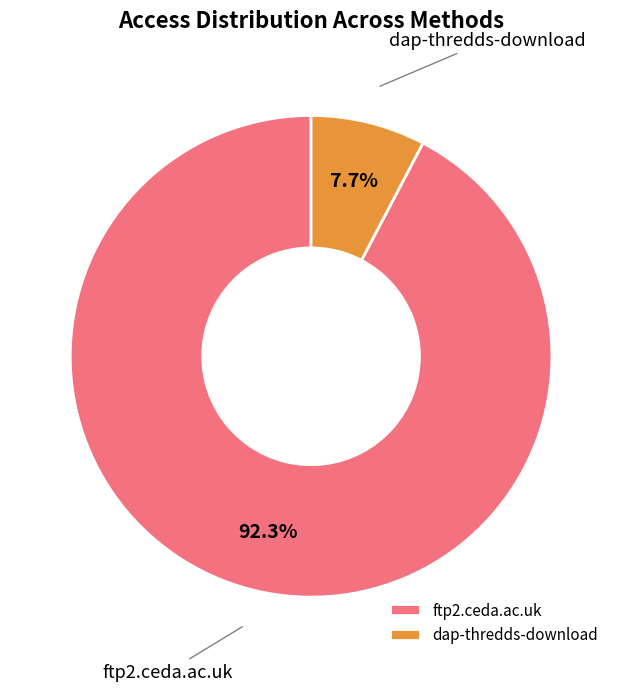

Do dap-thredds-download and ftp2.ceda.ac.uk together represent more than half of the pie?

Yes